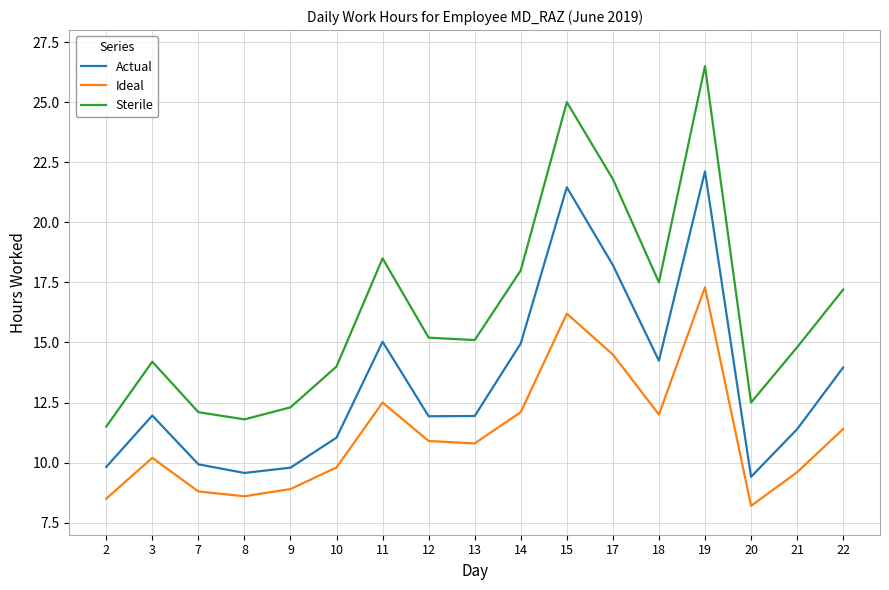

Which series has the widest spread of values?

Sterile